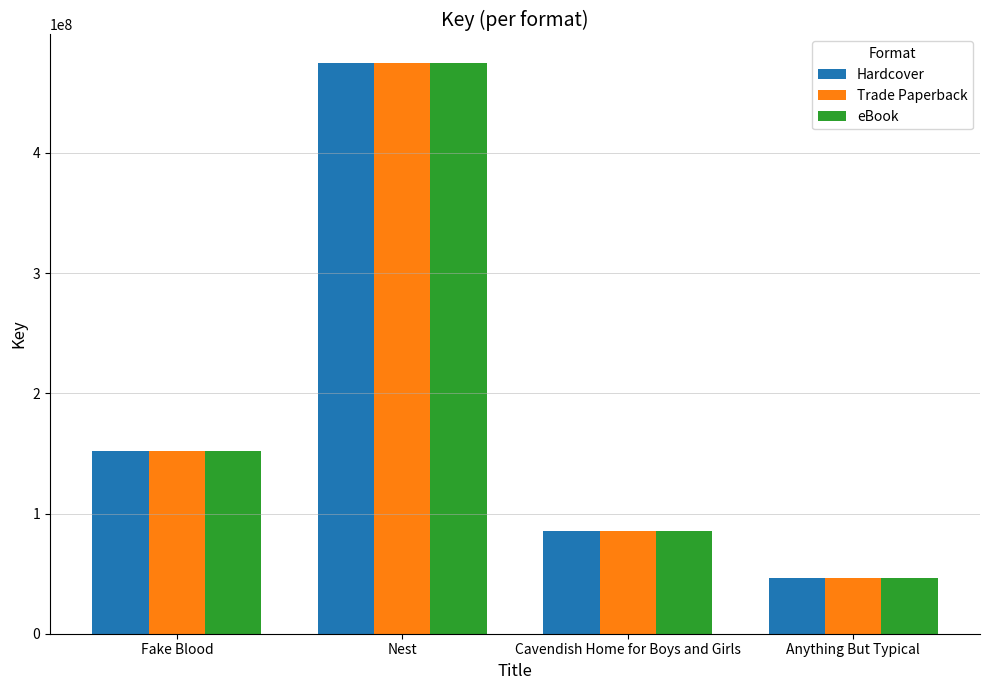

How many data points does each series have?

4